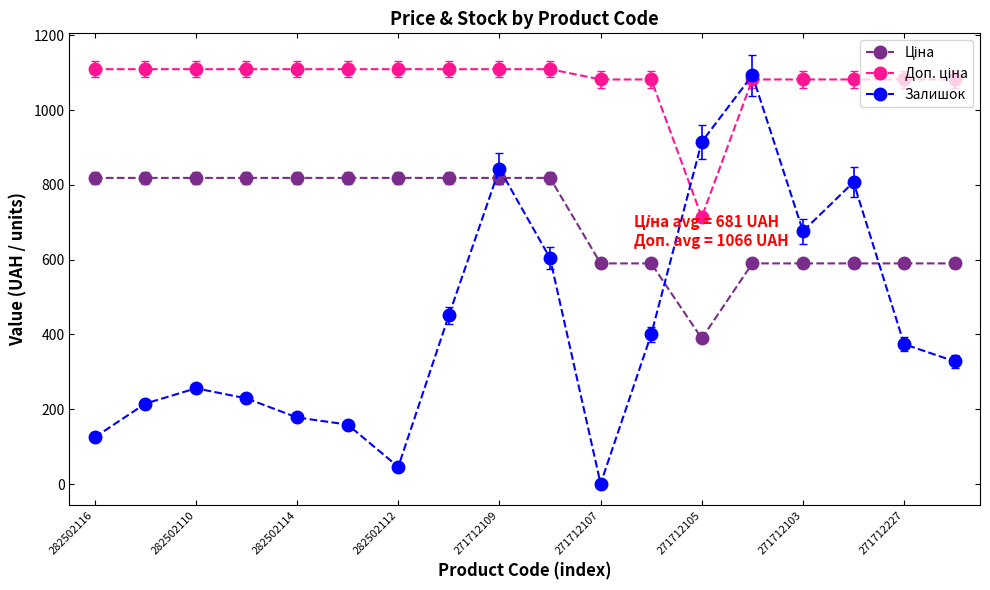

What is the maximum value shown in the chart?

1109.2